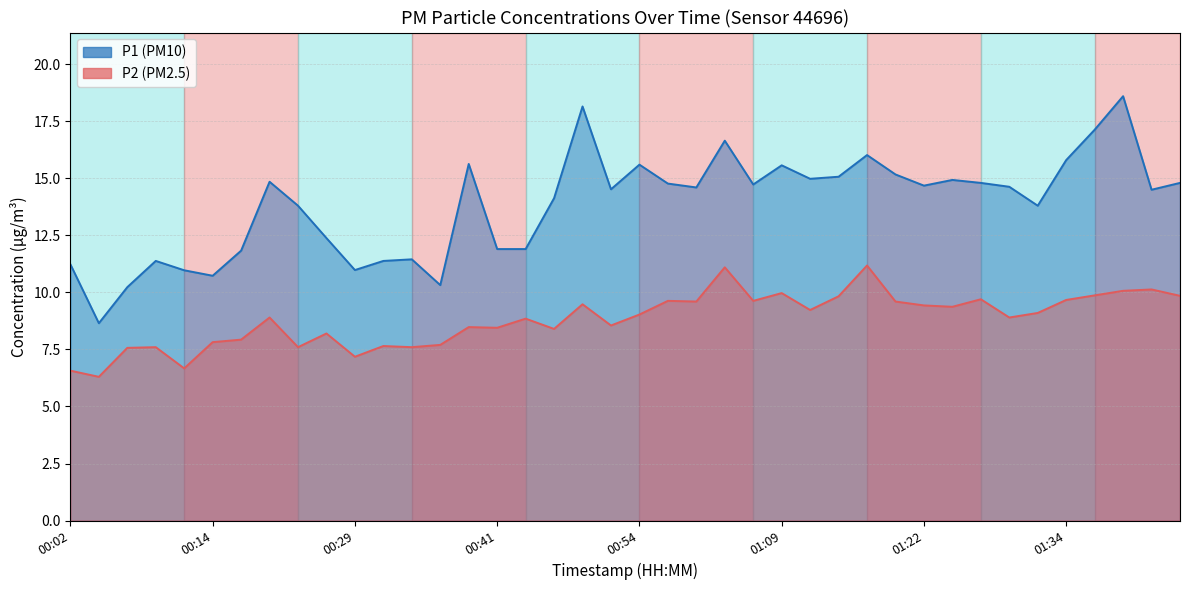

What is the label of the 37th point from the left?

36